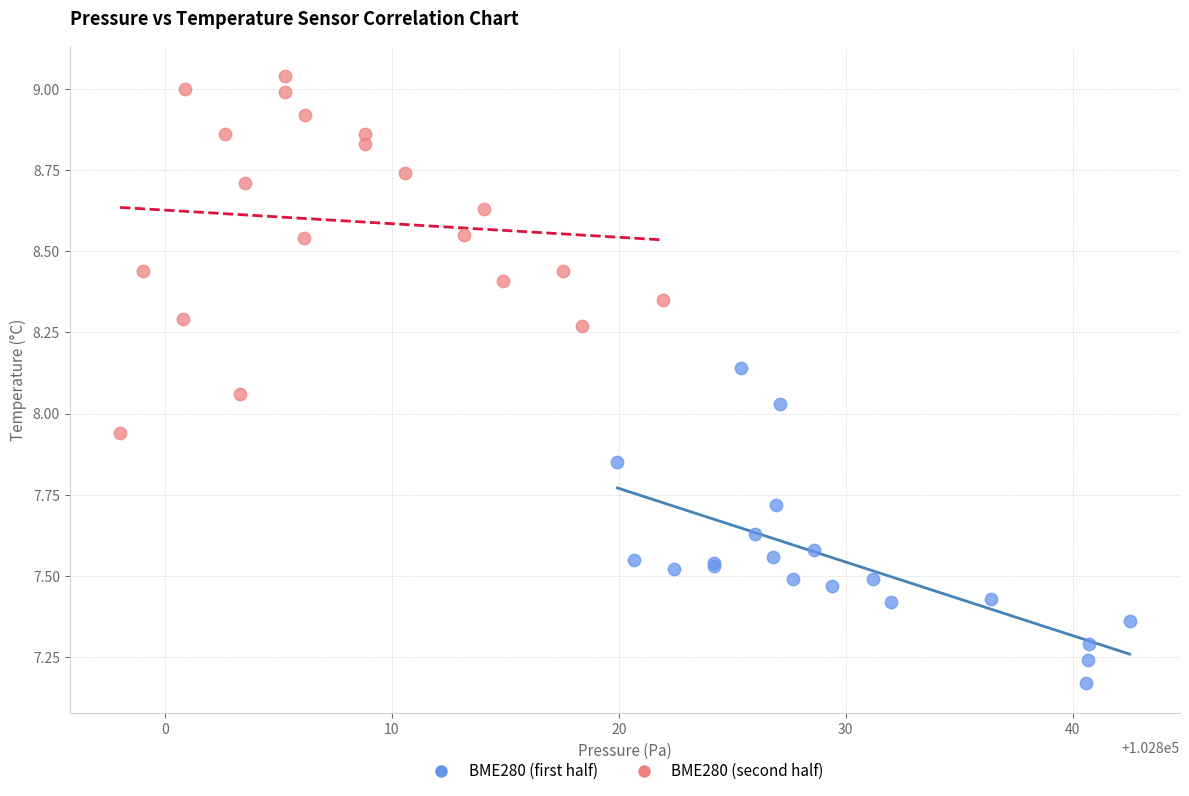

Which series contains the lowest Y value?

BME280 (first half)